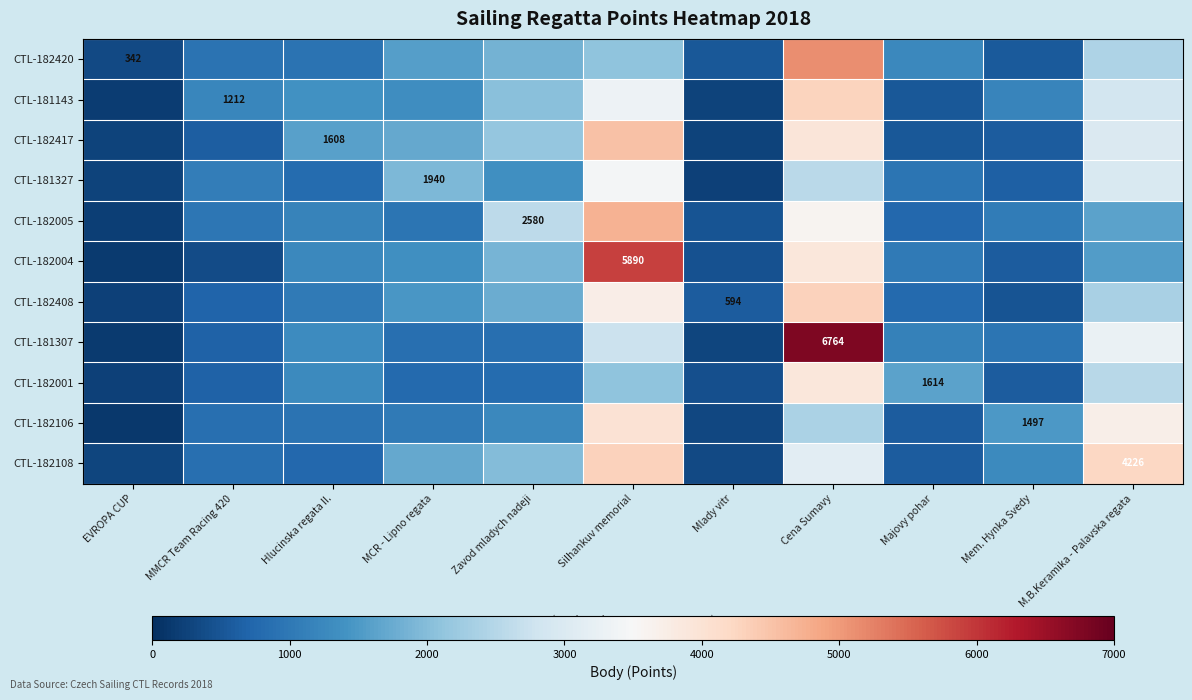

What is the total value across all series at MMCR Team Racing 420?

8933.5